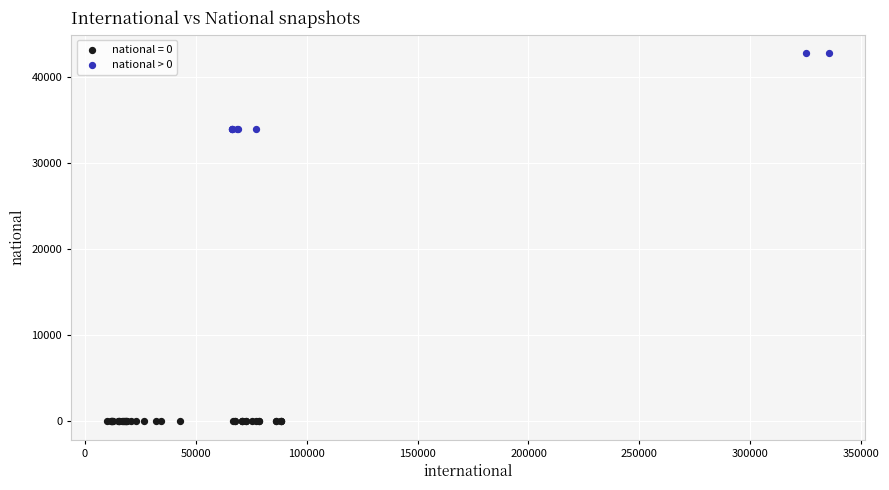

Which series reaches the maximum Y coordinate?

national > 0